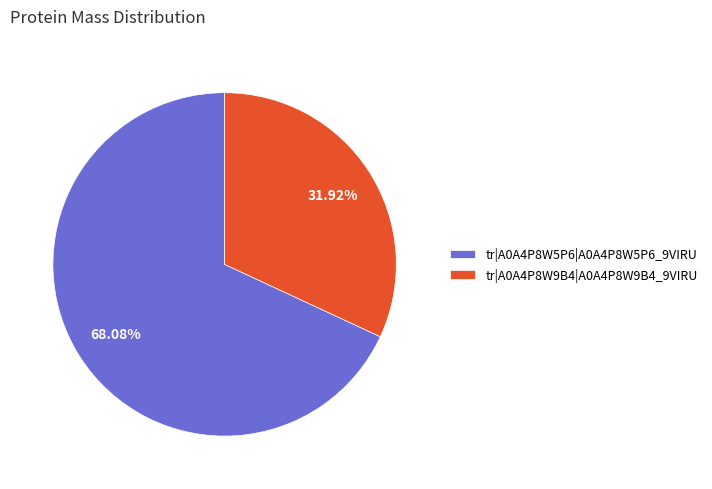

What is the largest slice in the pie chart?

tr|A0A4P8W5P6|A0A4P8W5P6_9VIRU